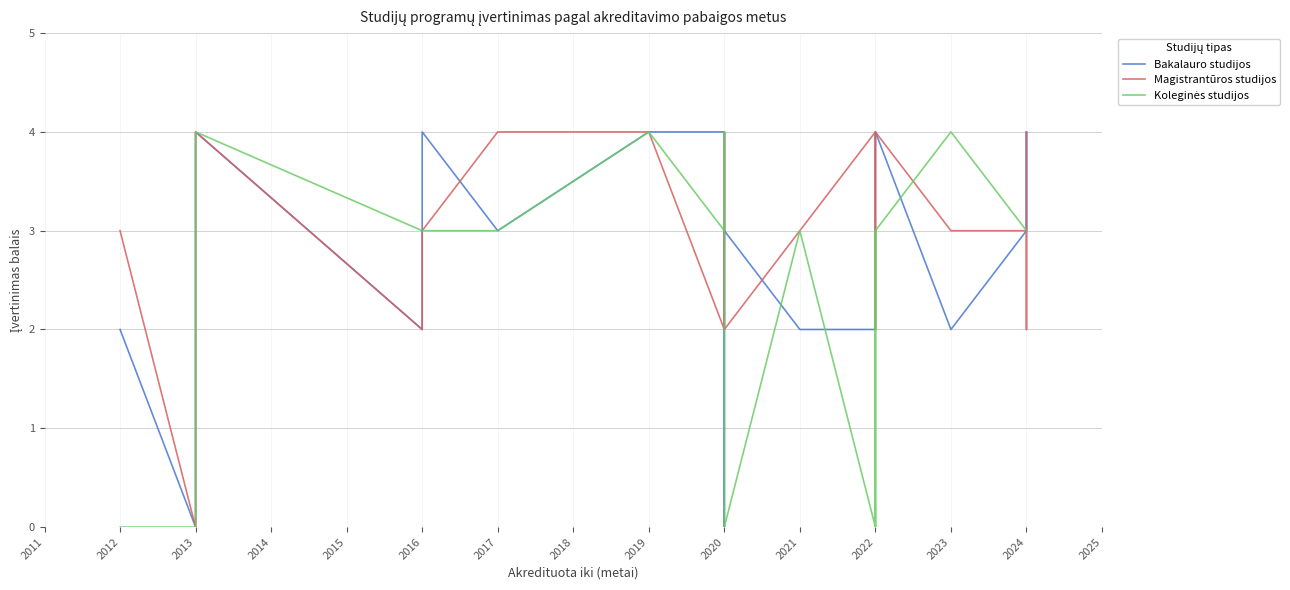

What is the value of the Magistrantūros studijos point at the 10th from the left?

2